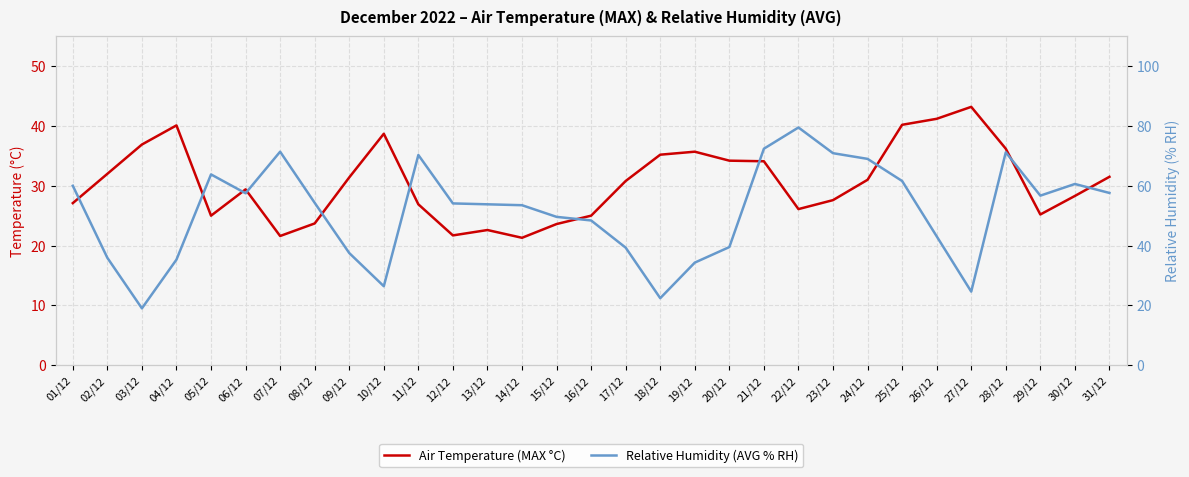

What is the minimum value shown in the chart?

19.0